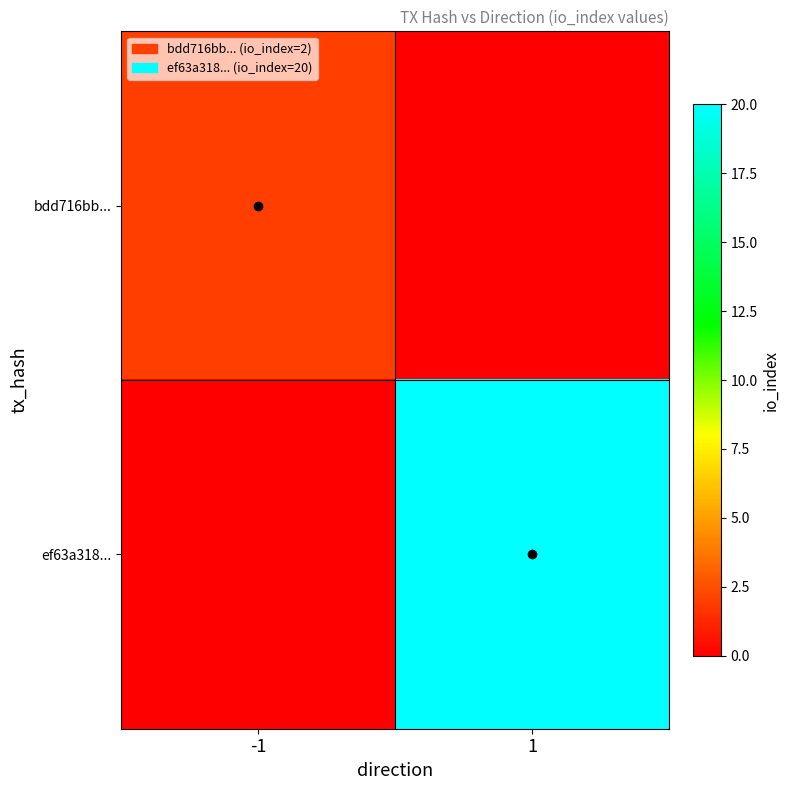

What is the spread (max minus min) of values at 1?

20